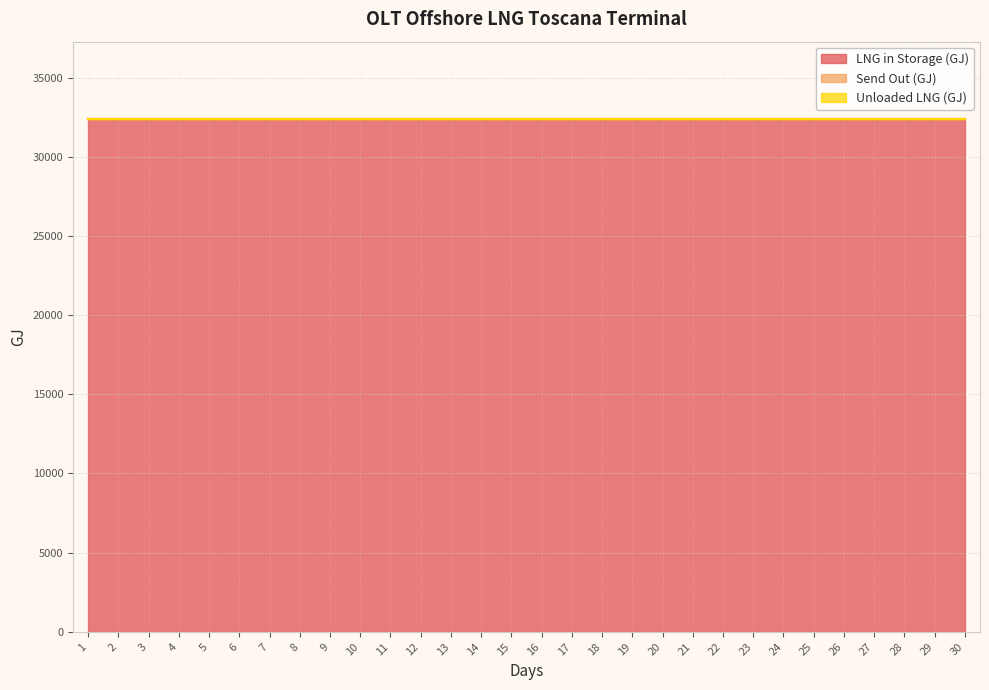

Reading right to left, extract all data points from this chart.

LNG in Storage (GJ): 30=32411.9	29=32411.9	28=32411.9	27=32411.9	26=32411.9	25=32411.9	24=32411.9	23=32411.9	22=32411.9	21=32411.9	20=32411.9	19=32411.9	18=32411.9	17=32411.9	16=32411.9	15=32411.9	14=32411.9	13=32411.9	12=32411.9	11=32411.9	10=32411.9	9=32411.9	8=32411.9	7=32411.9	6=32411.9	5=32411.9	4=32411.9	3=32411.9	2=32411.9	1=32411.9
Send Out (GJ): 30=0.0	29=0.0	28=0.0	27=0.0	26=0.0	25=0.0	24=0.0	23=0.0	22=0.0	21=0.0	20=0.0	19=0.0	18=0.0	17=0.0	16=0.0	15=0.0	14=0.0	13=0.0	12=0.0	11=0.0	10=0.0	9=0.0	8=0.0	7=0.0	6=0.0	5=0.0	4=0.0	3=0.0	2=0.0	1=0.0
Unloaded LNG (GJ): 30=0.0	29=0.0	28=0.0	27=0.0	26=0.0	25=0.0	24=0.0	23=0.0	22=0.0	21=0.0	20=0.0	19=0.0	18=0.0	17=0.0	16=0.0	15=0.0	14=0.0	13=0.0	12=0.0	11=0.0	10=0.0	9=0.0	8=0.0	7=0.0	6=0.0	5=0.0	4=0.0	3=0.0	2=0.0	1=0.0